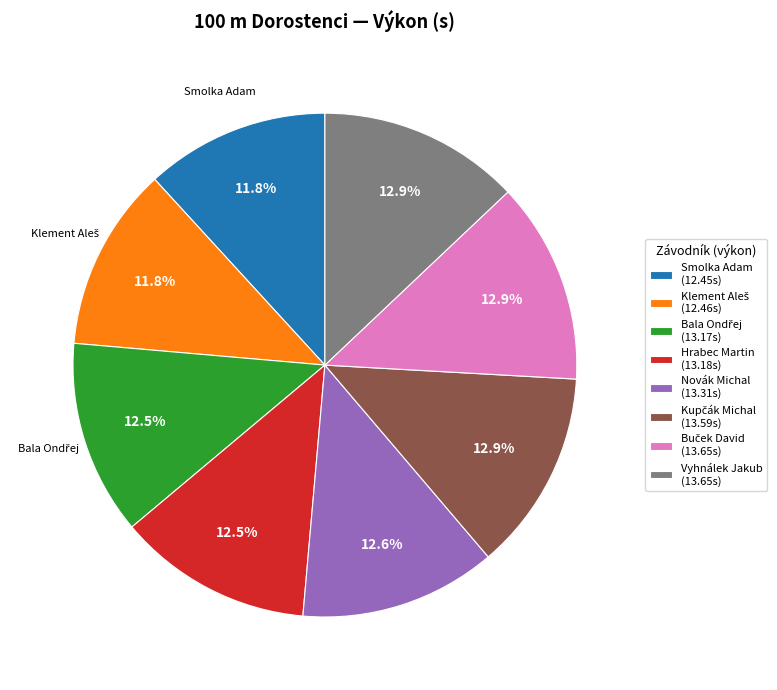

To the nearest percent, what is the average slice percentage?

12%